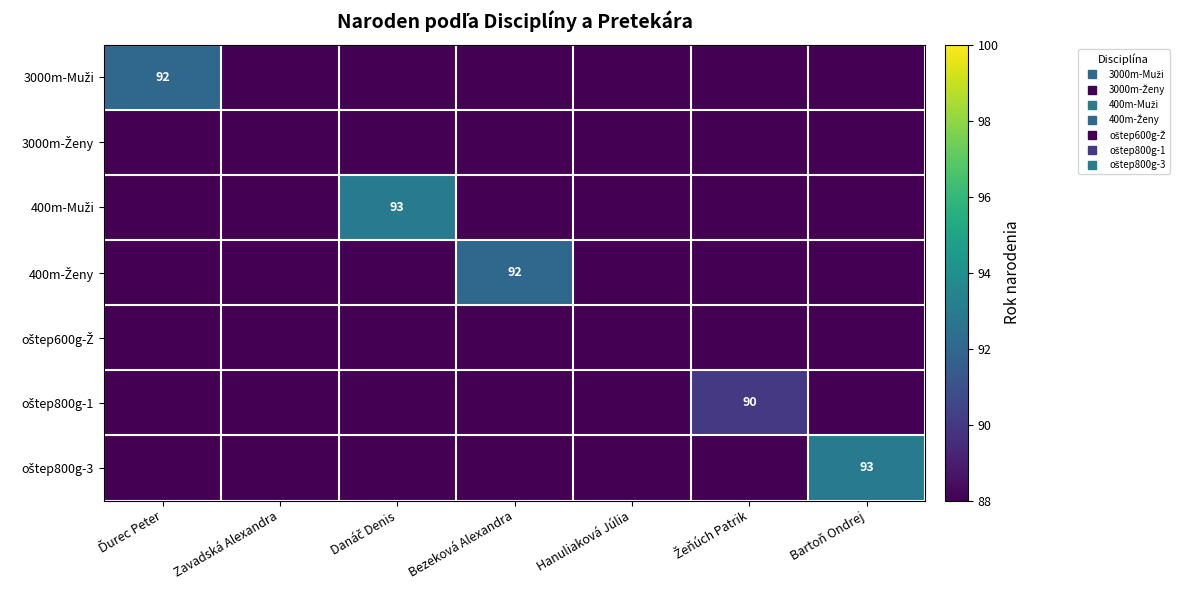

At which category is the sum across all series the highest?

Danáč Denis